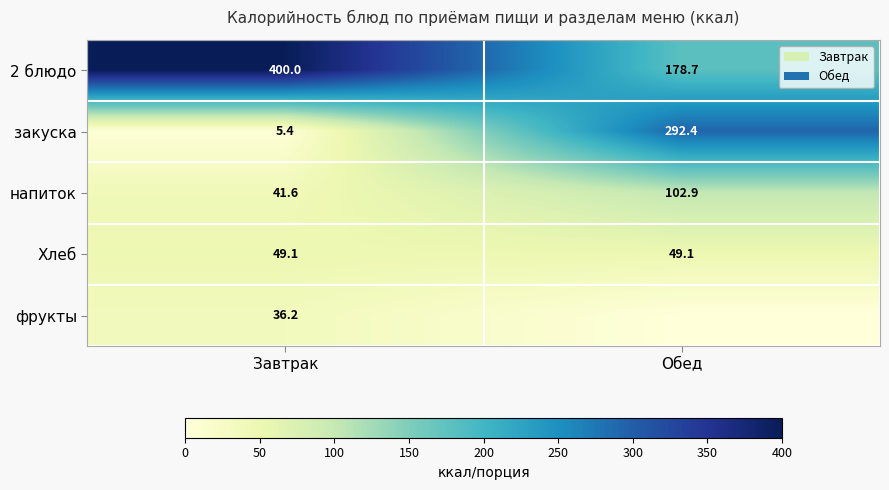

Is the value of напиток at Обед greater than the value of Хлеб at Обед?

Yes